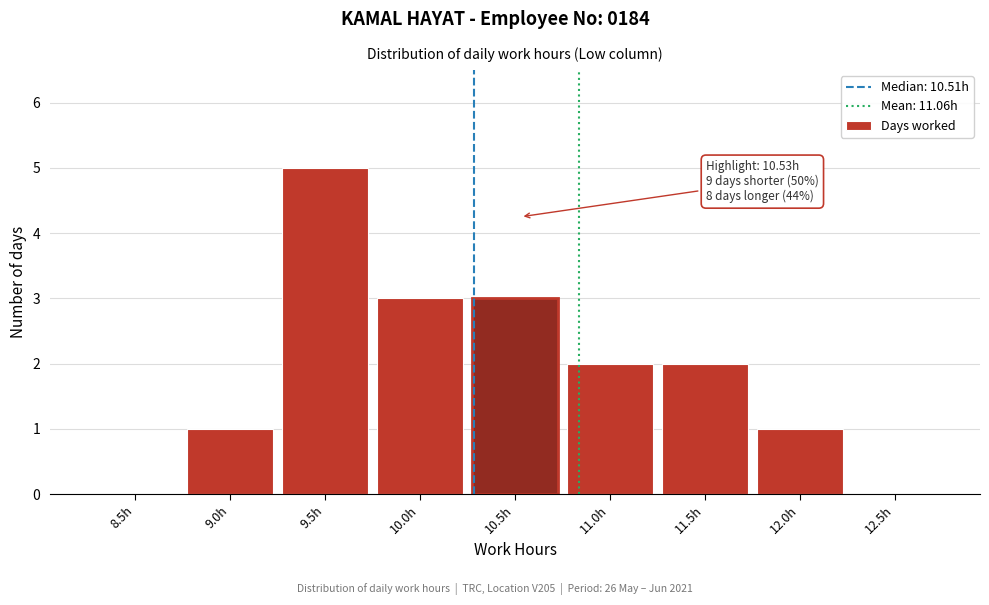

Reading left to right, list all the values displayed in this chart.

8.5h=0	9.0h=1	9.5h=5	10.0h=3	10.5h=3	11.0h=2	11.5h=2	12.0h=1	12.5h=0